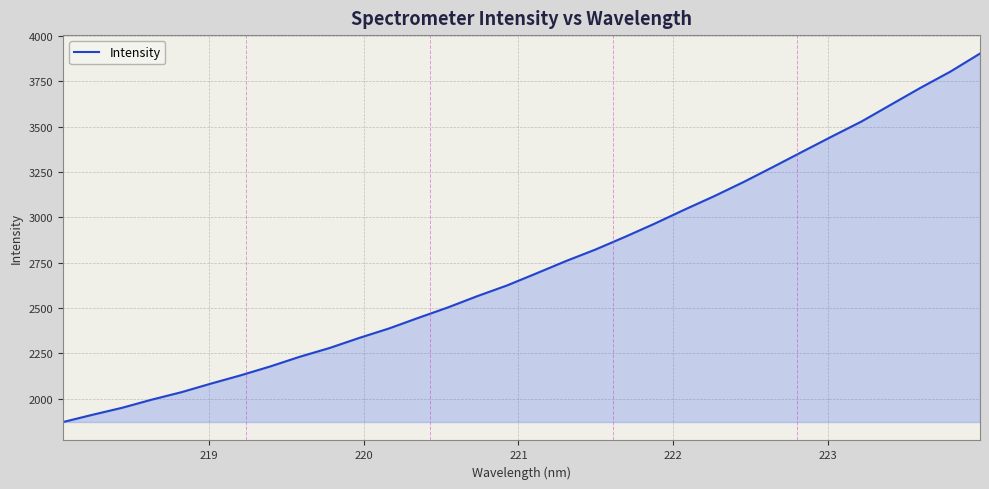

What is the difference between the maximum and minimum values?

2031.7